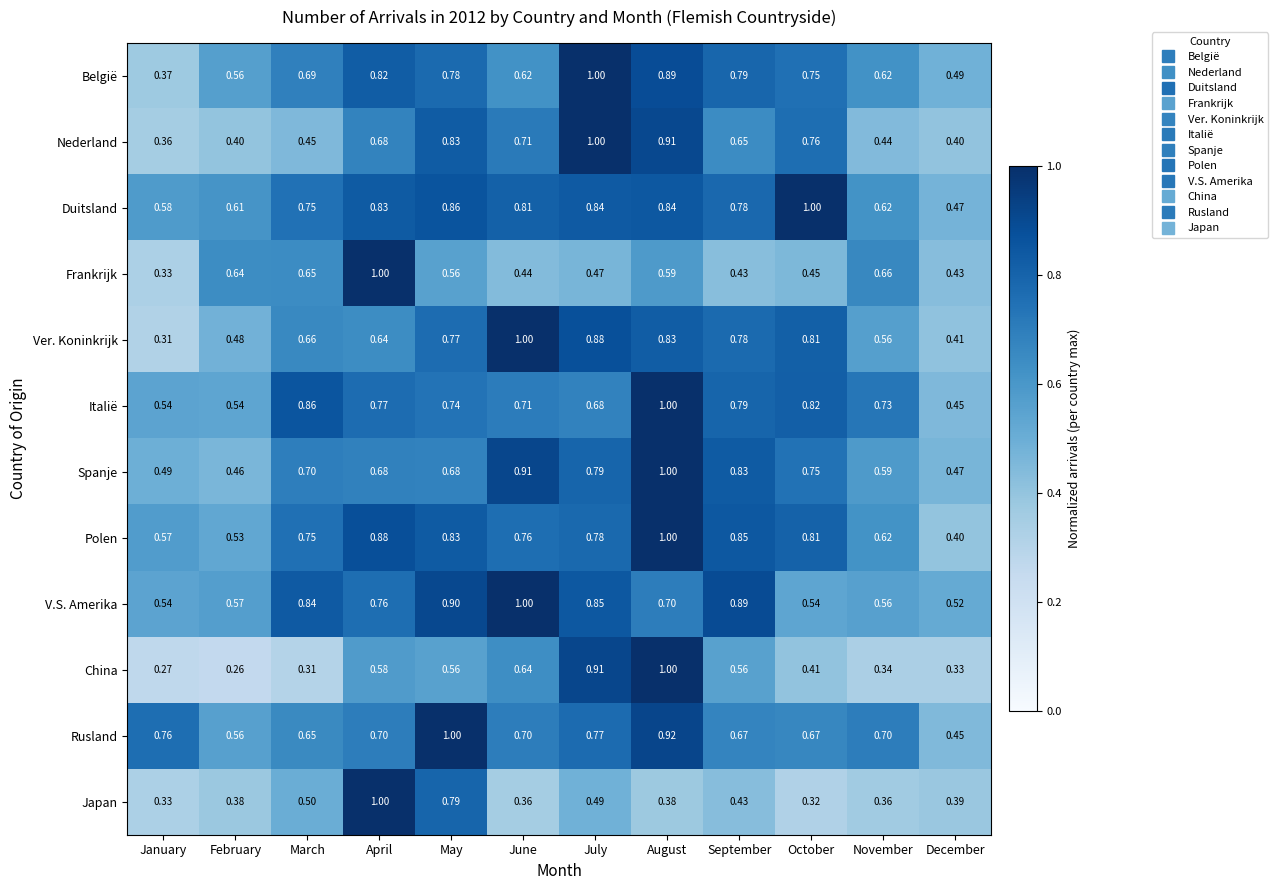

What is the total value across all series at November?

6.8